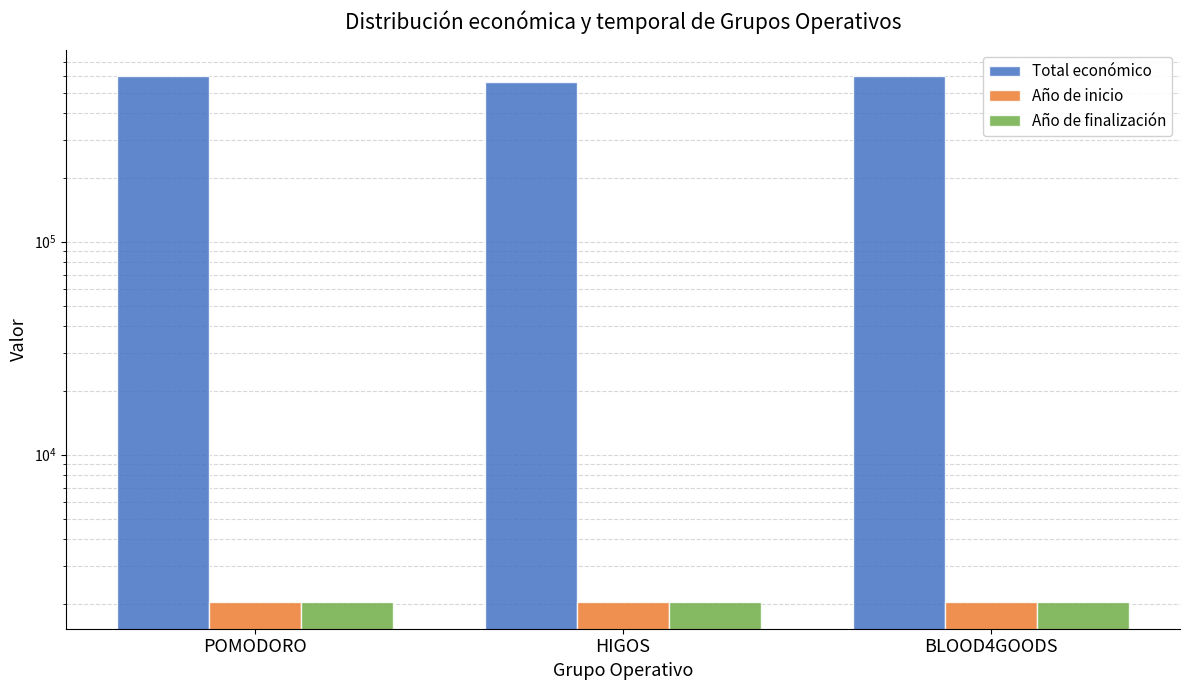

Reading left to right, list all the values displayed in this chart.

Total económico: 599540	560529	599960
Año de inicio: 2024	2024	2024
Año de finalización: 2027	2027	2027